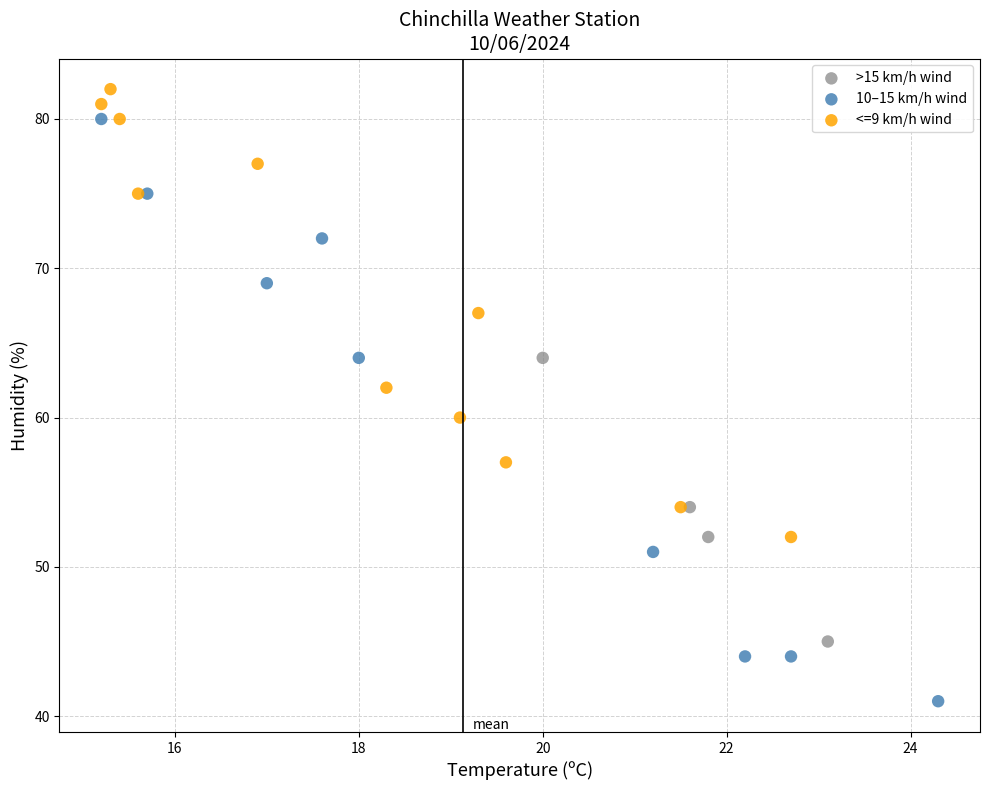

Which series contains the highest Y value?

<=9 km/h wind